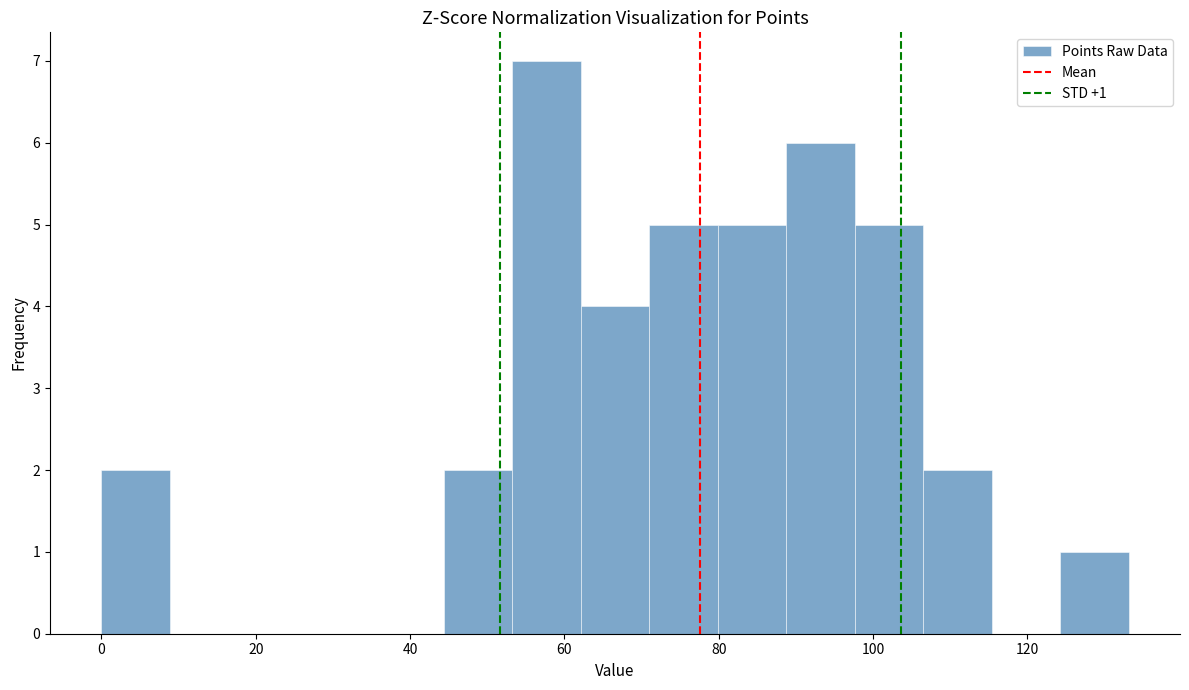

Which range on the x-axis has the tallest bar?

54 to 62